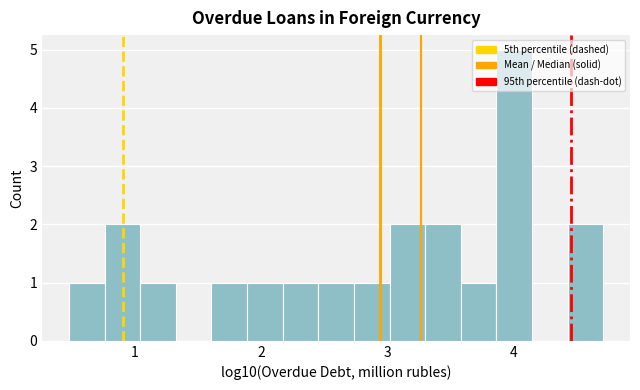

Around what value on the x-axis is the tallest bar? Give the approximate position of its centre, as read against the axis.

4.0